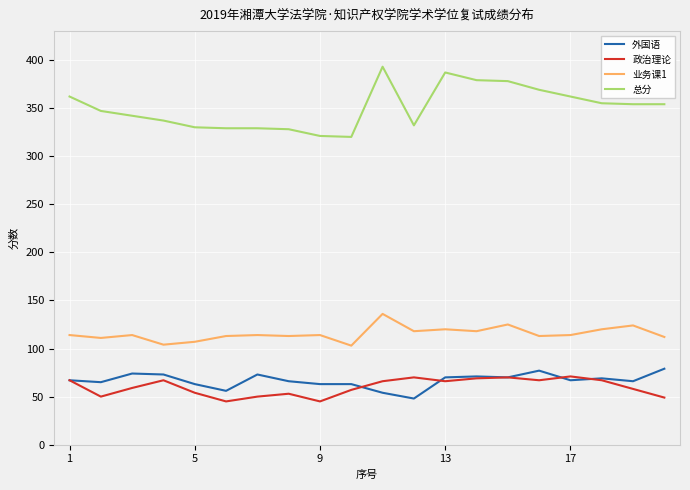

What is the maximum value shown in the chart?

393